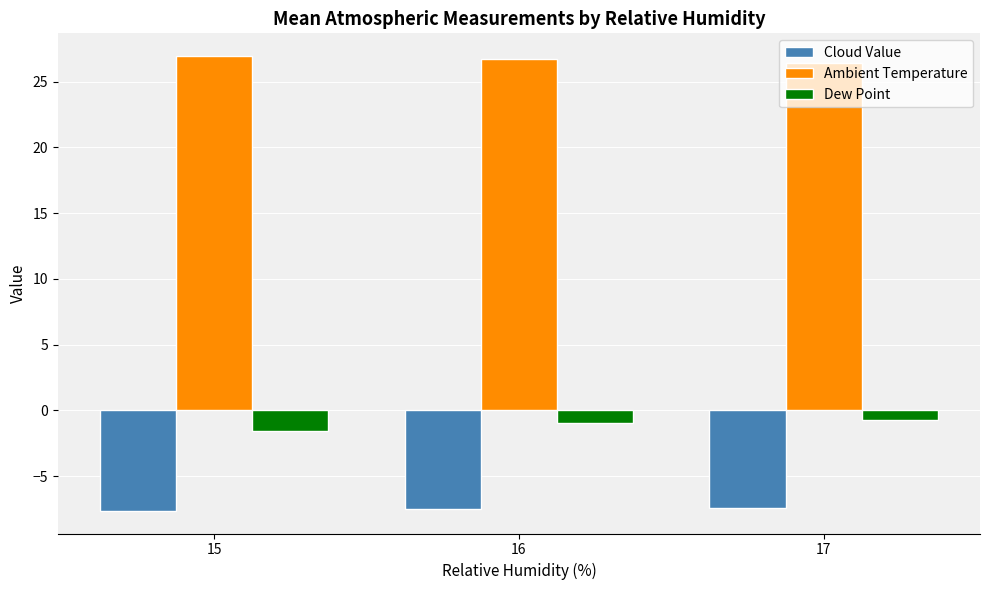

How many groups of bars are there?

3